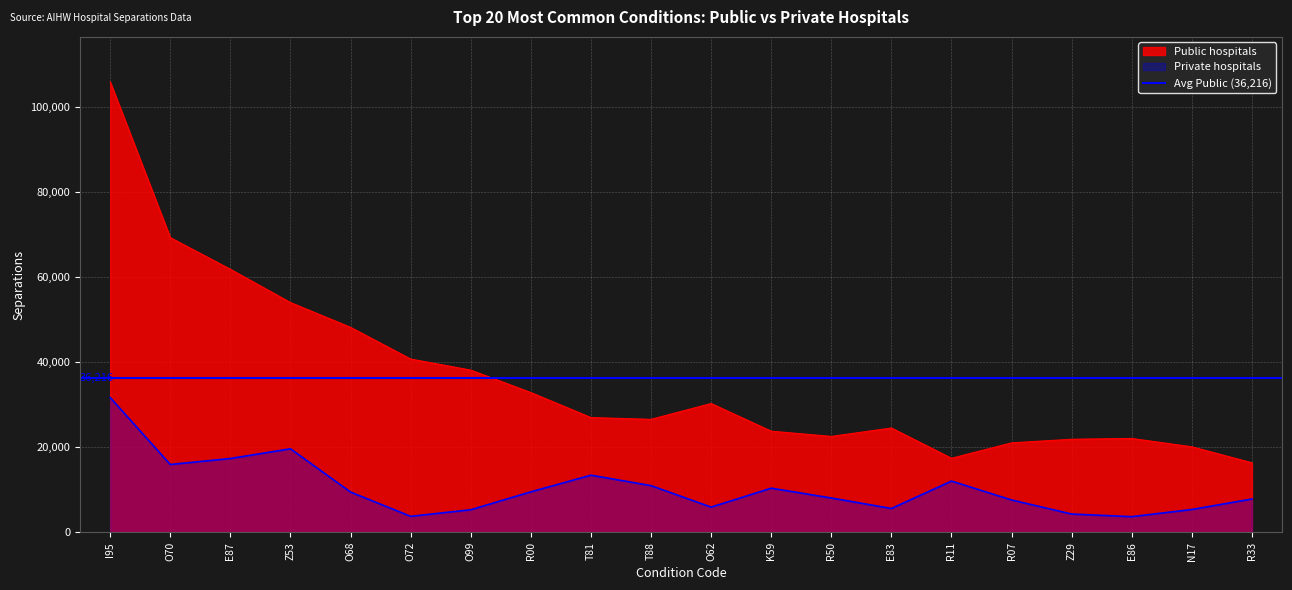

True or false: Private hospitals and Public hospitals cross at least once.

False